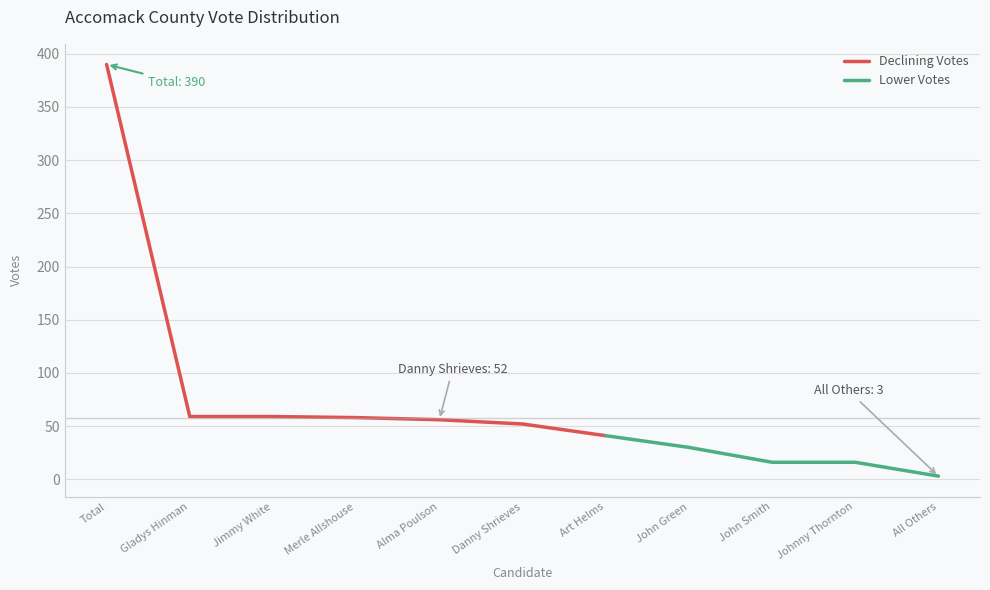

True or false: the data shows 59 at Gladys Hinman.

True